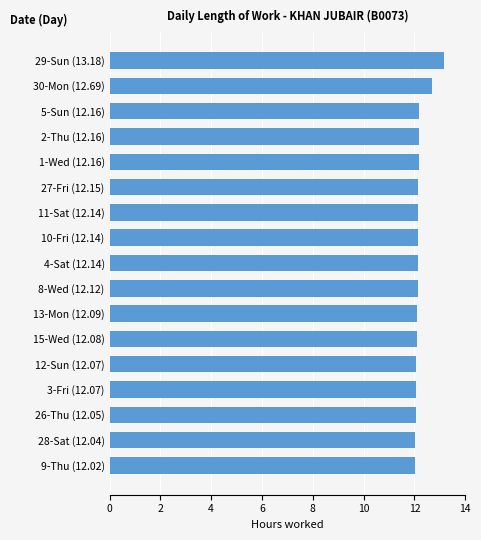

How many bars are there in total?

17